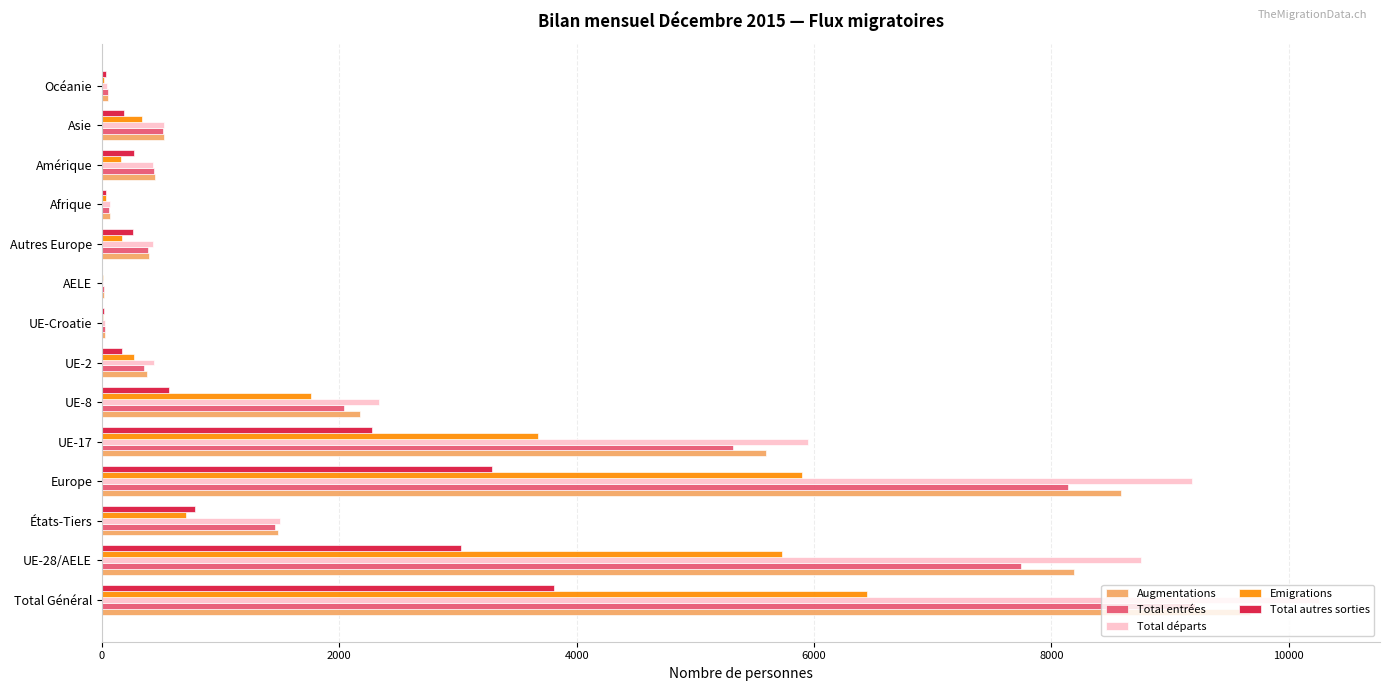

How many distinct data groups are displayed?

5